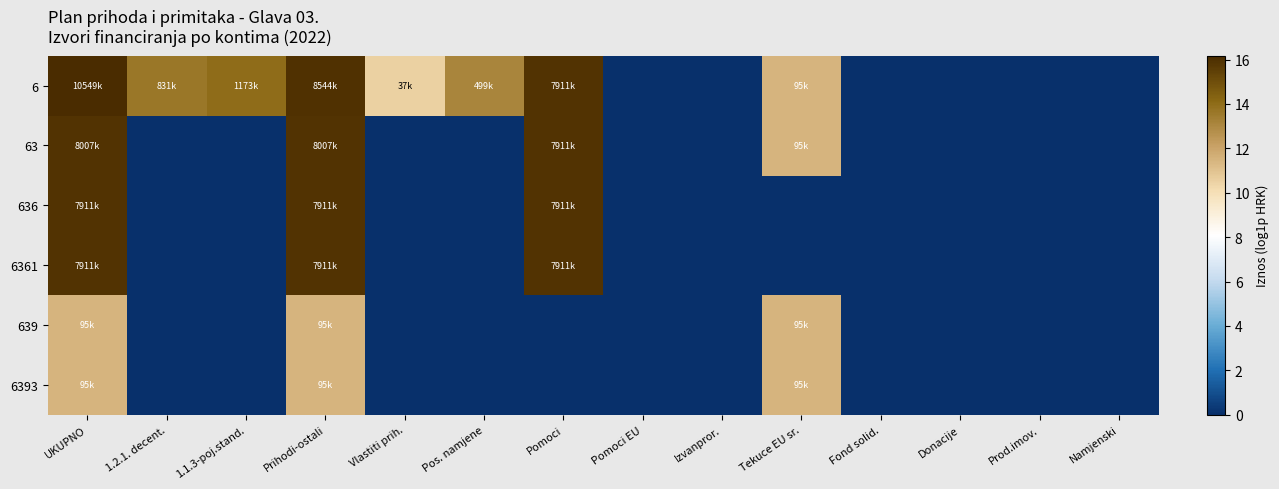

Reading right to left, transcribe all the data shown in this chart.

6: Namjenski=0.0	Prod.imov.=0.0	Donacije=0.0	Fond solid.=0.0	Tekuce EU sr.=11.5	Izvanpror.=0.0	Pomoci EU=0.0	Pomoci=15.9	Pos. namjene=13.1	Vlastiti prih.=10.5	Prihodi-ostali=16.0	1.1.3-poj.stand.=14.0	1.2.1. decent.=13.6	UKUPNO=16.2
63: Namjenski=0.0	Prod.imov.=0.0	Donacije=0.0	Fond solid.=0.0	Tekuce EU sr.=11.5	Izvanpror.=0.0	Pomoci EU=0.0	Pomoci=15.9	Pos. namjene=0.0	Vlastiti prih.=0.0	Prihodi-ostali=15.9	1.1.3-poj.stand.=0.0	1.2.1. decent.=0.0	UKUPNO=15.9
636: Namjenski=0.0	Prod.imov.=0.0	Donacije=0.0	Fond solid.=0.0	Tekuce EU sr.=0.0	Izvanpror.=0.0	Pomoci EU=0.0	Pomoci=15.9	Pos. namjene=0.0	Vlastiti prih.=0.0	Prihodi-ostali=15.9	1.1.3-poj.stand.=0.0	1.2.1. decent.=0.0	UKUPNO=15.9
6361: Namjenski=0.0	Prod.imov.=0.0	Donacije=0.0	Fond solid.=0.0	Tekuce EU sr.=0.0	Izvanpror.=0.0	Pomoci EU=0.0	Pomoci=15.9	Pos. namjene=0.0	Vlastiti prih.=0.0	Prihodi-ostali=15.9	1.1.3-poj.stand.=0.0	1.2.1. decent.=0.0	UKUPNO=15.9
639: Namjenski=0.0	Prod.imov.=0.0	Donacije=0.0	Fond solid.=0.0	Tekuce EU sr.=11.5	Izvanpror.=0.0	Pomoci EU=0.0	Pomoci=0.0	Pos. namjene=0.0	Vlastiti prih.=0.0	Prihodi-ostali=11.5	1.1.3-poj.stand.=0.0	1.2.1. decent.=0.0	UKUPNO=11.5
6393: Namjenski=0.0	Prod.imov.=0.0	Donacije=0.0	Fond solid.=0.0	Tekuce EU sr.=11.5	Izvanpror.=0.0	Pomoci EU=0.0	Pomoci=0.0	Pos. namjene=0.0	Vlastiti prih.=0.0	Prihodi-ostali=11.5	1.1.3-poj.stand.=0.0	1.2.1. decent.=0.0	UKUPNO=11.5